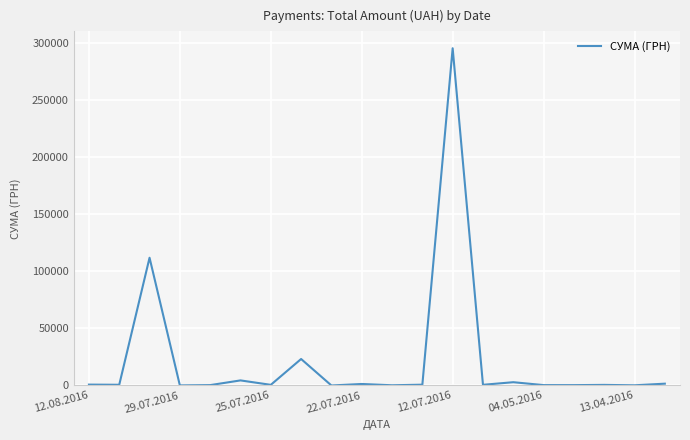

What is the maximum value shown in the chart?

295638.6